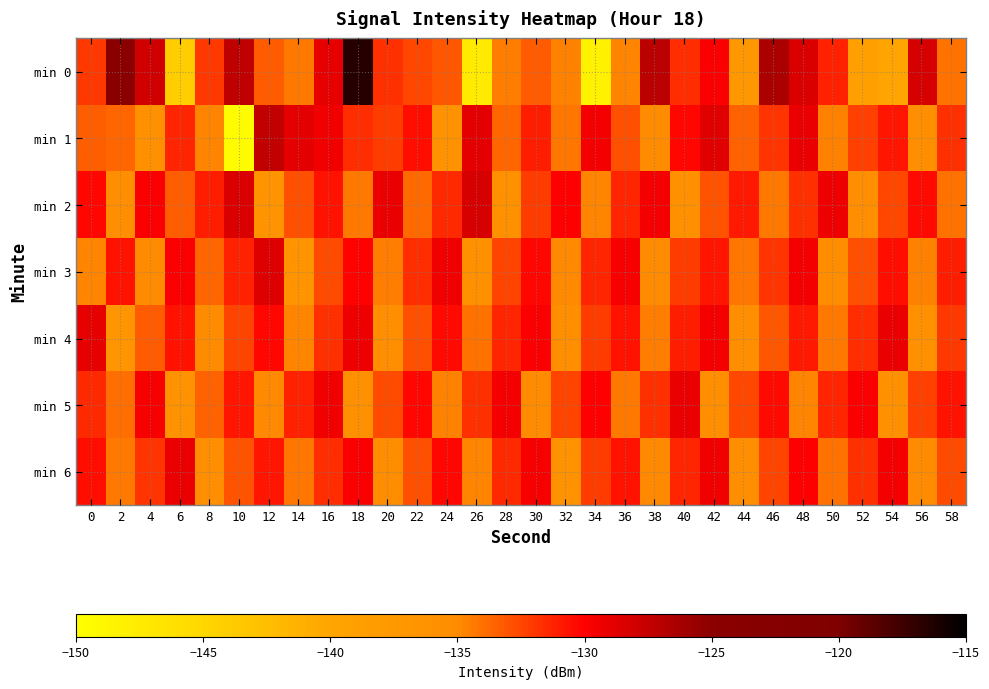

Reading left to right, what are all the values shown in this chart?

min 0: 0=-132.0	2=-124.7	4=-128.0	6=-144.0	8=-132.0	10=-127.2	12=-133.3	14=-134.3	16=-129.1	18=-116.6	20=-131.7	22=-132.5	24=-133.1	26=-147.3	28=-134.4	30=-133.3	32=-134.6	34=-148.3	36=-134.8	38=-127.1	40=-131.6	42=-129.9	44=-137.4	46=-126.4	48=-128.5	50=-131.2	52=-139.0	54=-139.8	56=-128.3	58=-134.1
min 1: 0=-133.4	2=-133.7	4=-135.8	6=-131.4	8=-134.7	10=-149.5	12=-127.4	14=-128.9	16=-129.5	18=-131.6	20=-132.1	22=-130.5	24=-136.2	26=-128.9	28=-133.7	30=-131.0	32=-134.2	34=-129.6	36=-132.8	38=-135.1	40=-130.3	42=-128.7	44=-133.5	46=-131.9	48=-129.2	50=-134.6	52=-132.3	54=-130.8	56=-135.4	58=-131.7
min 2: 0=-130.2	2=-135.6	4=-129.8	6=-133.4	8=-131.1	10=-128.5	12=-136.7	14=-132.9	16=-130.6	18=-134.3	20=-129.1	22=-133.8	24=-131.5	26=-128.3	28=-135.9	30=-132.2	32=-130.0	34=-134.7	36=-131.3	38=-129.5	40=-136.1	42=-133.0	44=-130.9	46=-134.4	48=-131.8	50=-129.3	52=-135.5	54=-132.6	56=-130.4	58=-134.1
min 3: 0=-134.8	2=-130.7	4=-135.2	6=-129.9	8=-133.6	10=-131.2	12=-128.6	14=-136.4	16=-132.7	18=-130.1	20=-134.5	22=-131.6	24=-129.4	26=-135.8	28=-132.4	30=-130.3	32=-134.9	34=-131.4	36=-129.7	38=-135.0	40=-132.1	42=-130.8	44=-134.2	46=-131.9	48=-129.6	50=-135.3	52=-132.8	54=-130.5	56=-134.6	58=-131.1
min 4: 0=-129.0	2=-136.8	4=-133.2	6=-130.6	8=-135.1	10=-132.5	12=-130.2	14=-134.8	16=-131.7	18=-129.3	20=-135.6	22=-132.9	24=-130.4	26=-134.1	28=-131.3	30=-129.8	32=-135.4	34=-132.2	36=-130.7	38=-134.5	40=-131.0	42=-129.5	44=-135.7	46=-133.1	48=-130.9	50=-134.3	52=-131.6	54=-129.2	56=-135.9	58=-132.0
min 5: 0=-131.5	2=-134.0	4=-129.7	6=-136.3	8=-133.5	10=-130.8	12=-134.9	14=-131.2	16=-129.4	18=-135.8	20=-132.7	22=-130.3	24=-134.6	26=-131.8	28=-129.6	30=-135.2	32=-132.4	34=-130.0	36=-134.4	38=-131.7	40=-129.1	42=-135.5	44=-132.6	46=-130.4	48=-134.8	50=-131.4	52=-129.8	54=-136.0	56=-132.3	58=-130.6
min 6: 0=-130.5	2=-134.3	4=-131.9	6=-129.2	8=-135.7	10=-133.0	12=-130.8	14=-134.2	16=-131.6	18=-129.9	20=-135.3	22=-132.8	24=-130.2	26=-134.7	28=-131.5	30=-129.7	32=-136.2	34=-132.1	36=-130.6	38=-134.9	40=-131.3	42=-129.4	44=-135.6	46=-132.5	48=-130.0	50=-134.1	52=-131.8	54=-129.6	56=-135.0	58=-132.7